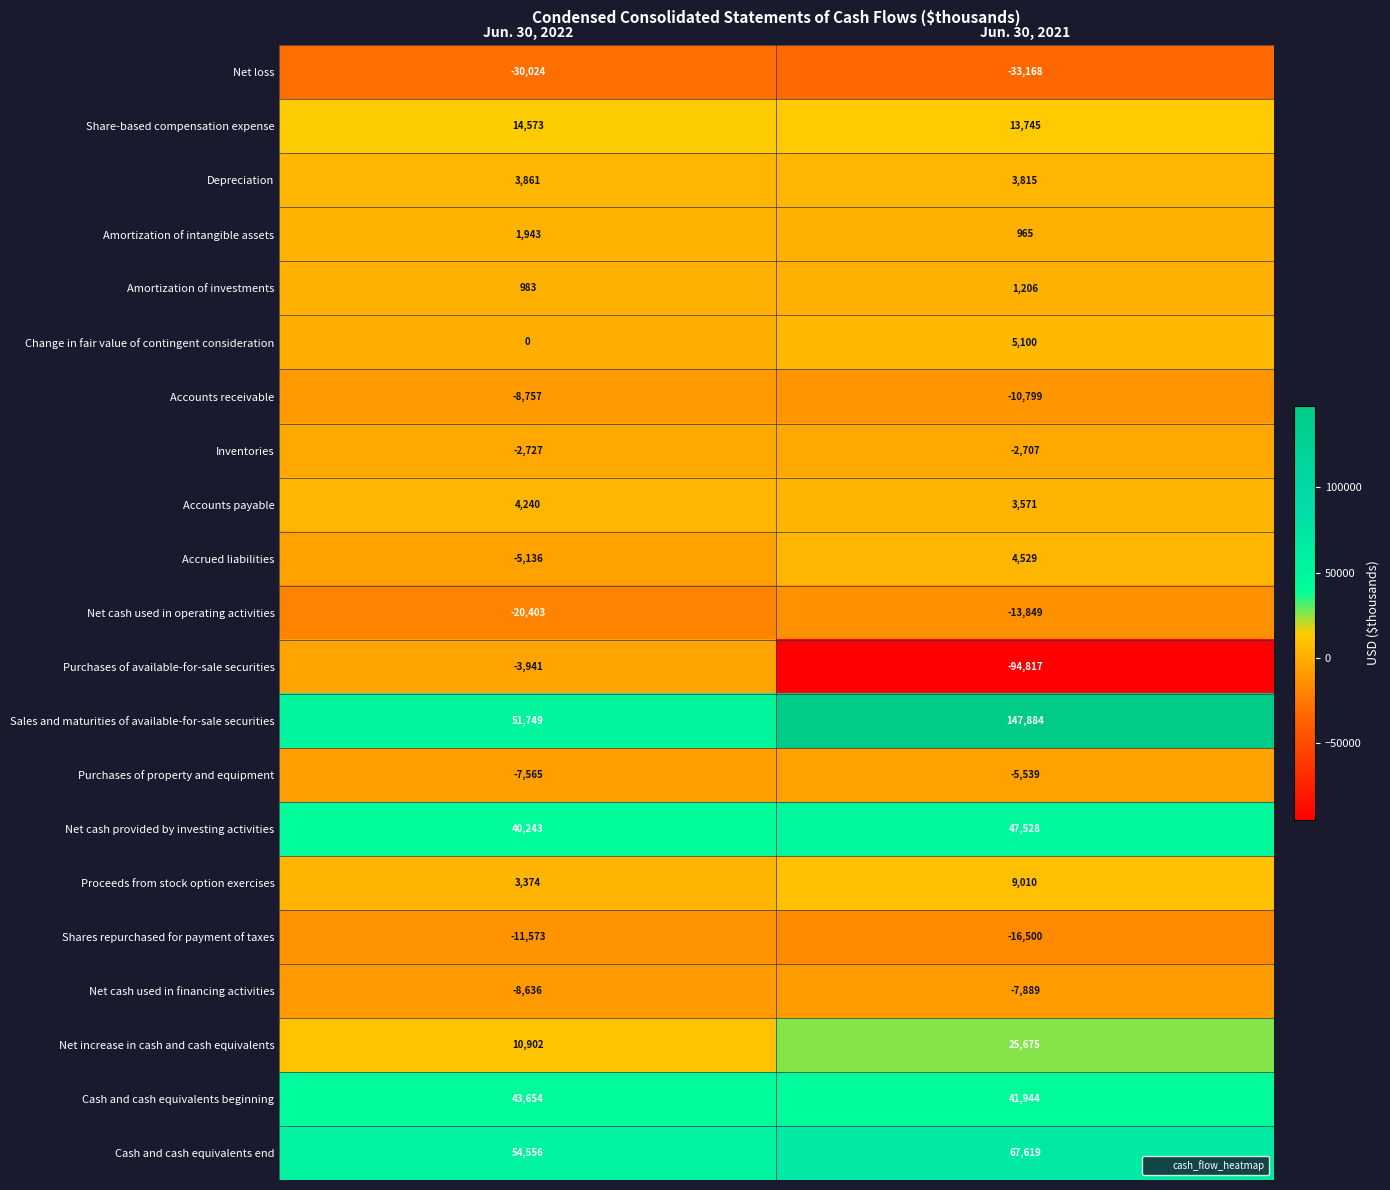

Count the number of data series in this chart.

21